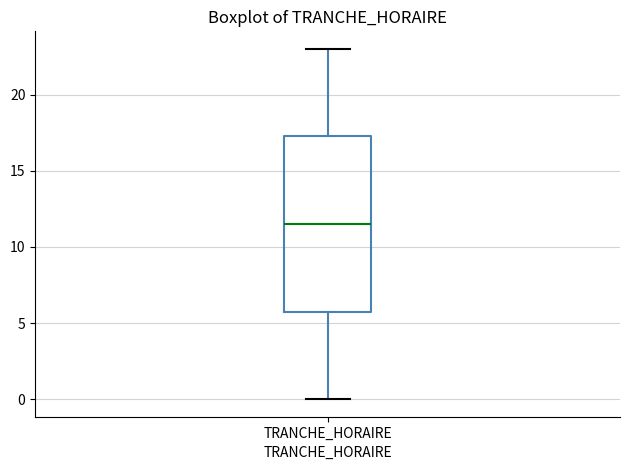

Where does the lower whisker of the box for TRANCHE_HORAIRE end on the y-axis? The values are not printed on the chart, so give them approximately, as read against the axis.

0.0